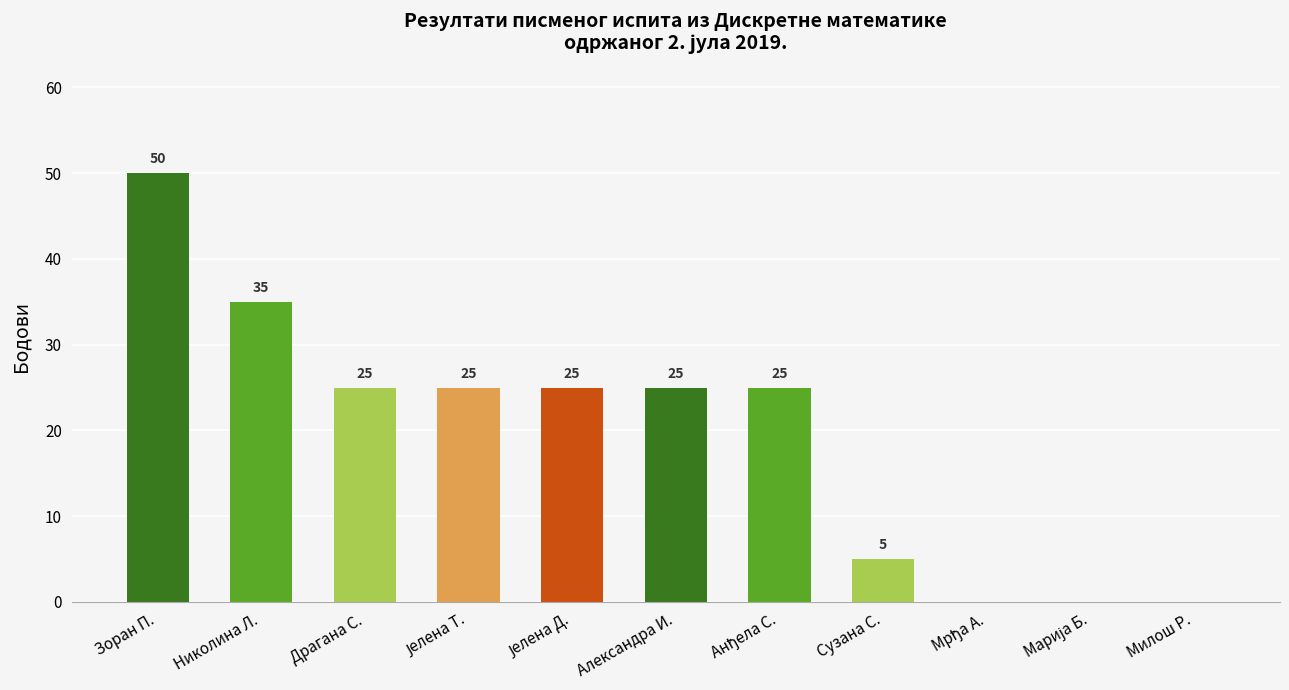

What is the average value?

20